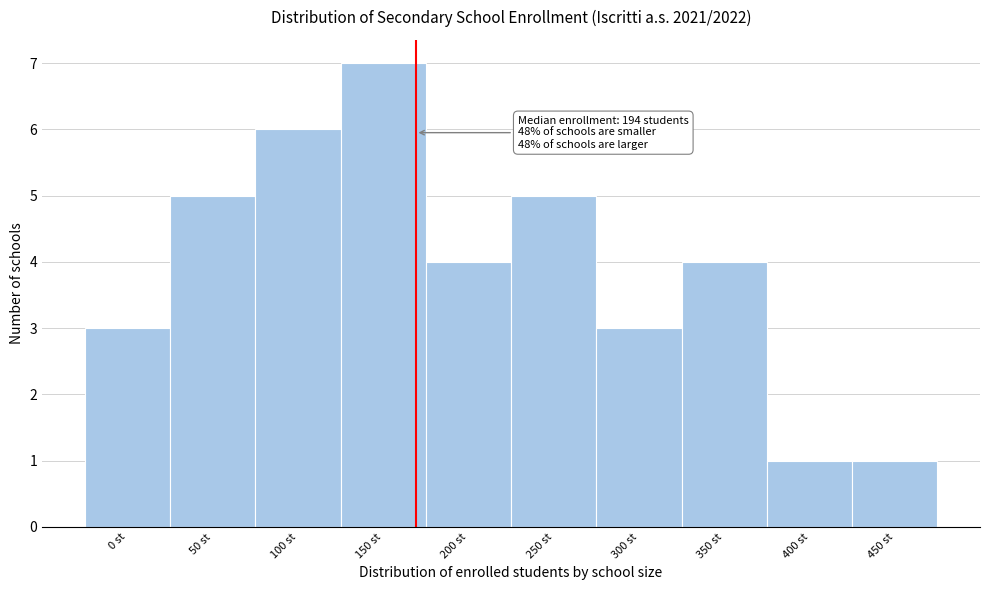

Reading right to left, extract all data points from this chart.

450 st=1	400 st=1	350 st=4	300 st=3	250 st=5	200 st=4	150 st=7	100 st=6	50 st=5	0 st=3